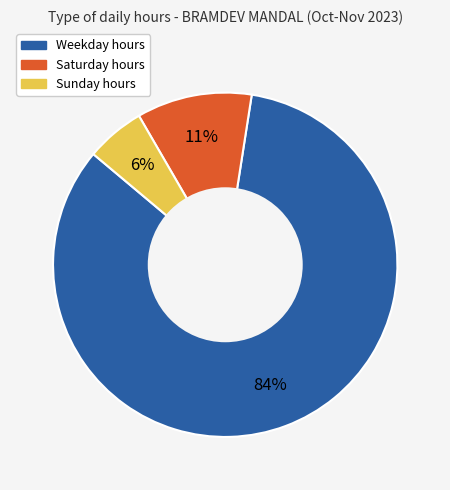

Rank the categories by value from lowest to highest.

Sunday hours, Saturday hours, Weekday hours